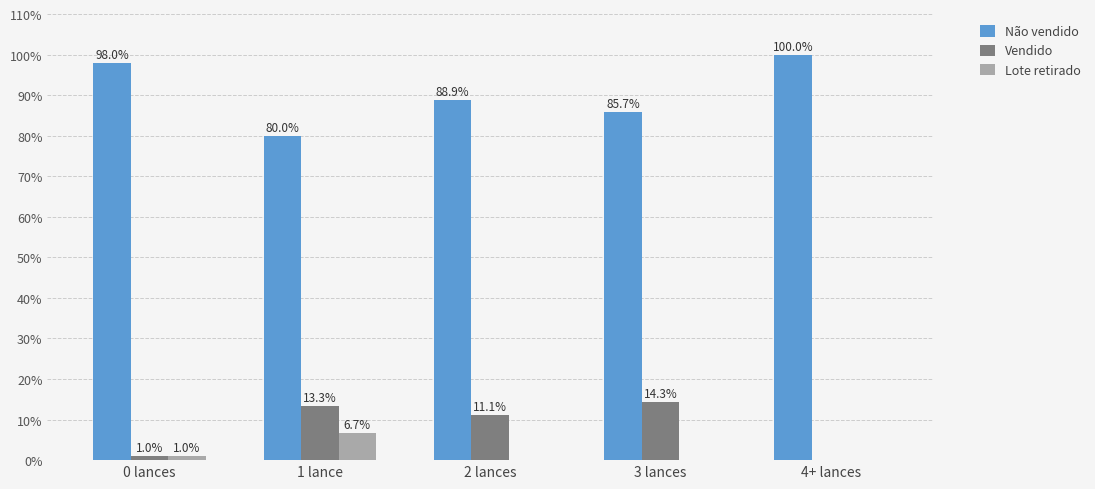

What is the total value across all series at 3 lances?

100.0